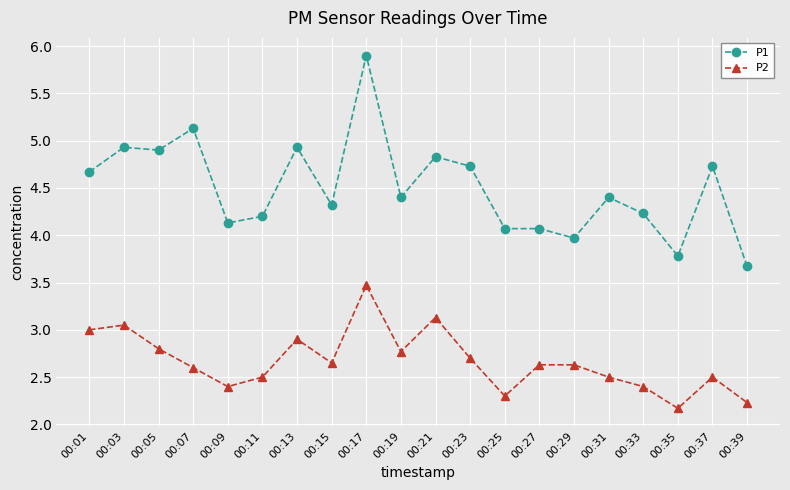

Which series has the largest range (max minus min)?

P1